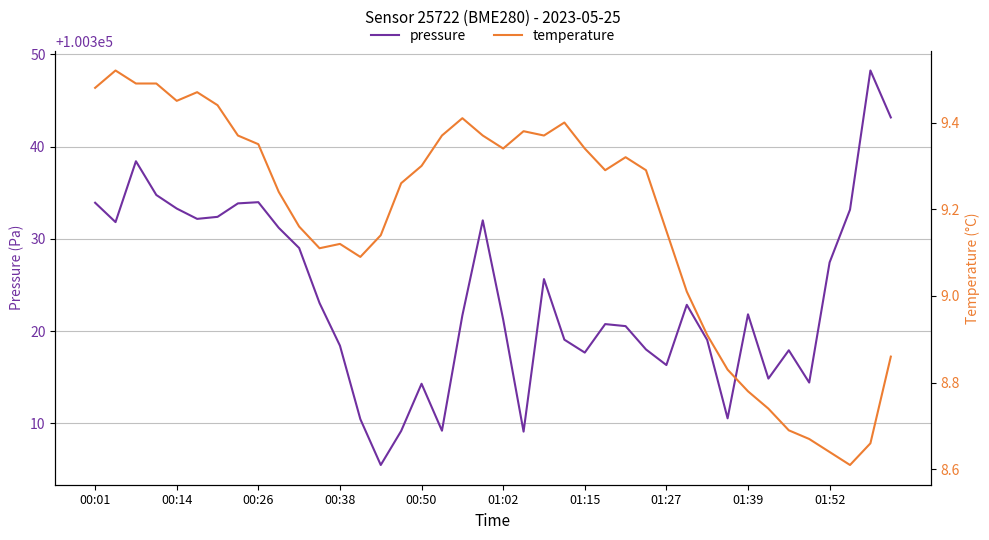

What is the minimum value for pressure?

100305.5